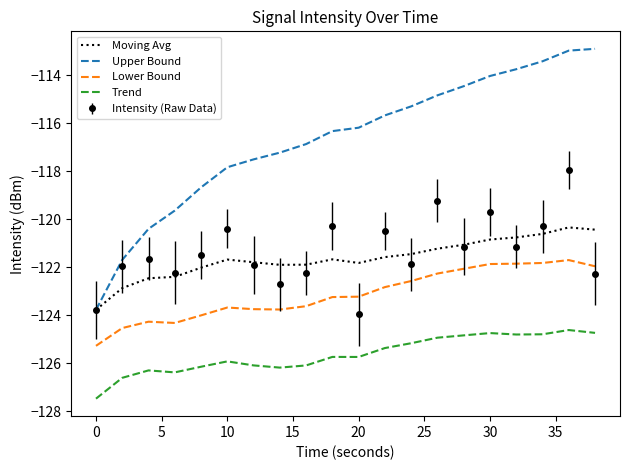

What is the greatest value displayed?

-112.9